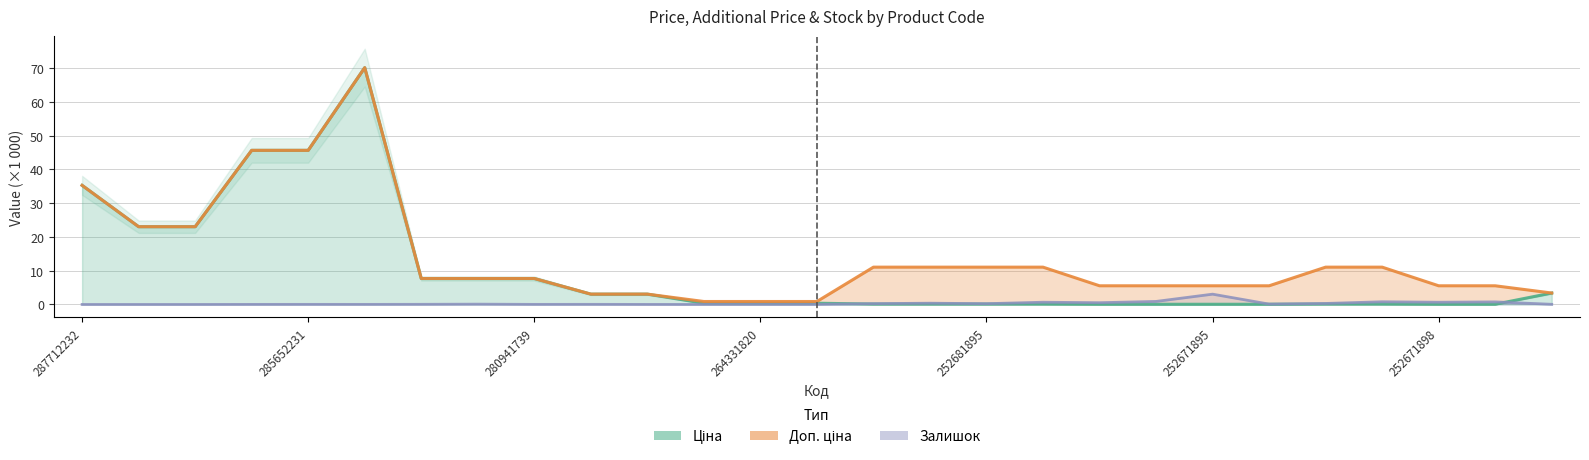

Which series has the largest total across all categories?

Доп. ціна